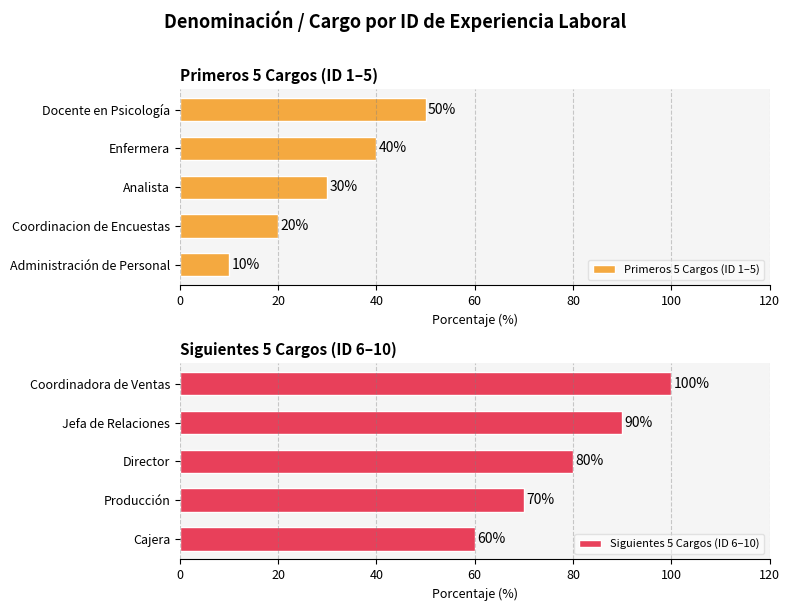

The Primeros 5 Cargos (ID 1–5) series shows 30 at Analista. True or false?

True